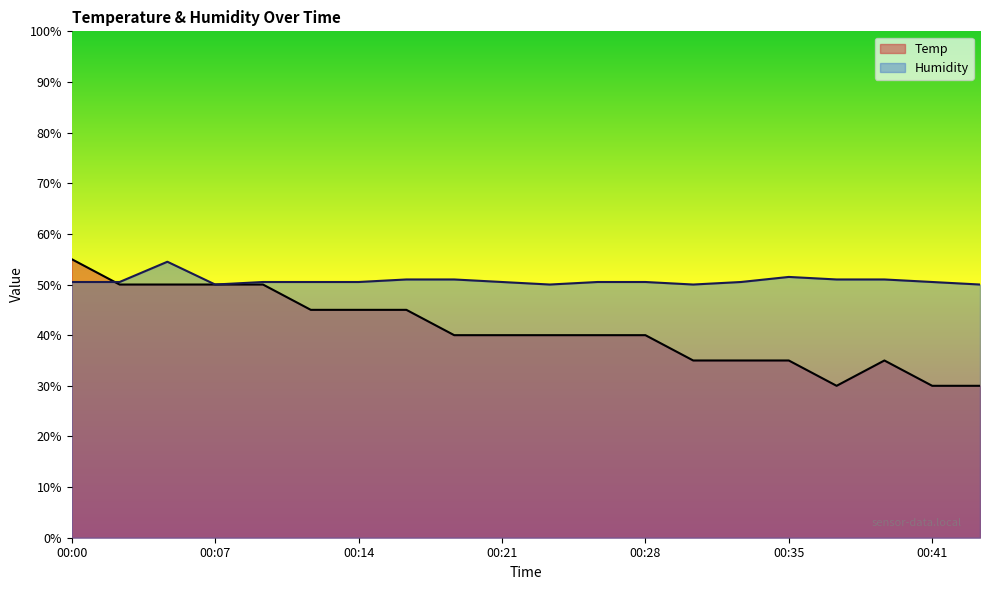

At how many categories does at least one series exceed 49?

20